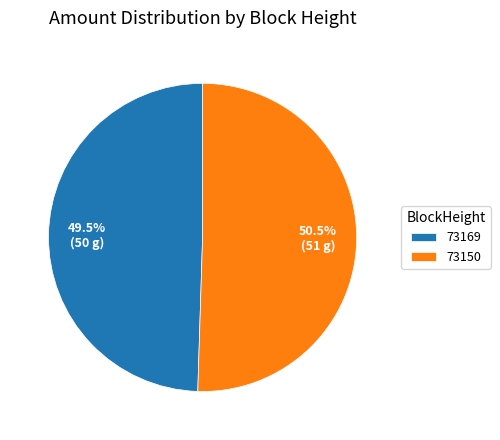

Is there a majority slice in this chart?

Yes